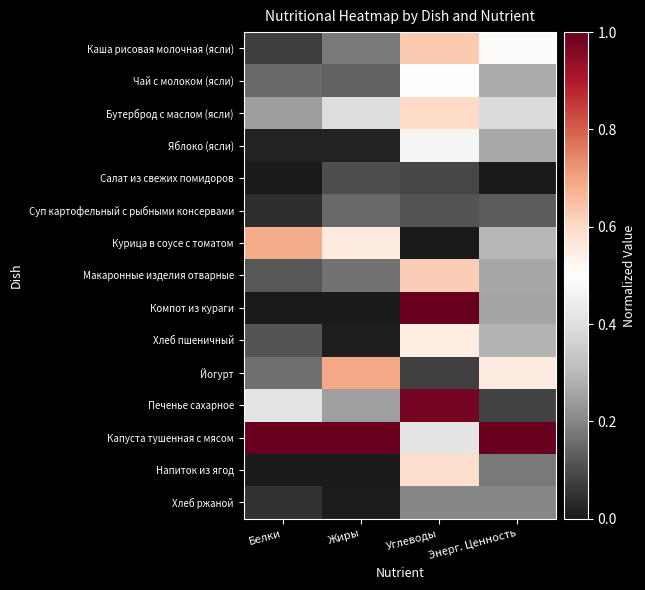

Which label corresponds to the smallest value in the chart?

Энерг. Ценность